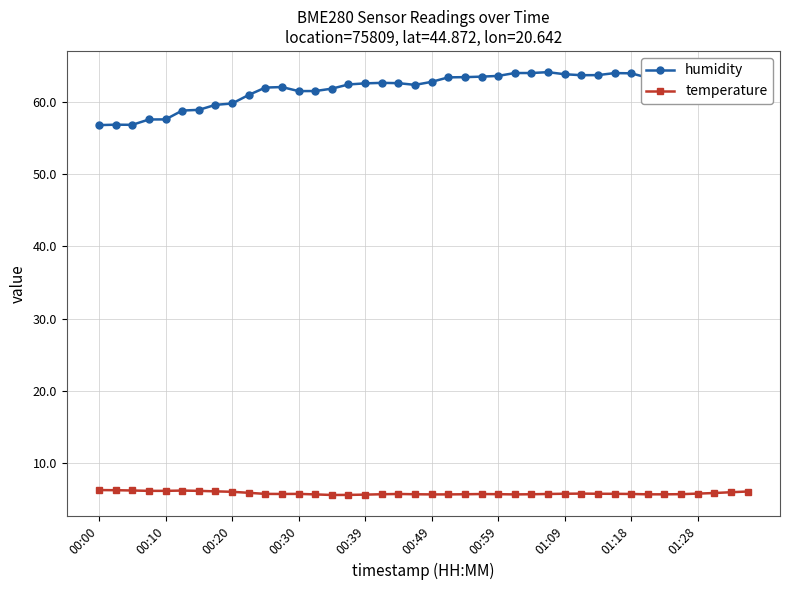

Which category has the lowest value in the temperature series?

14